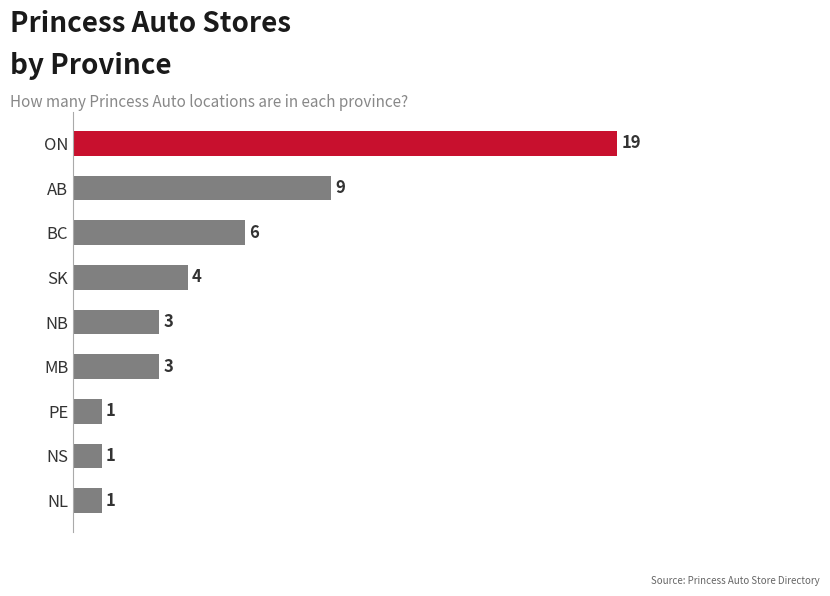

Which label corresponds to the largest value in the chart?

ON